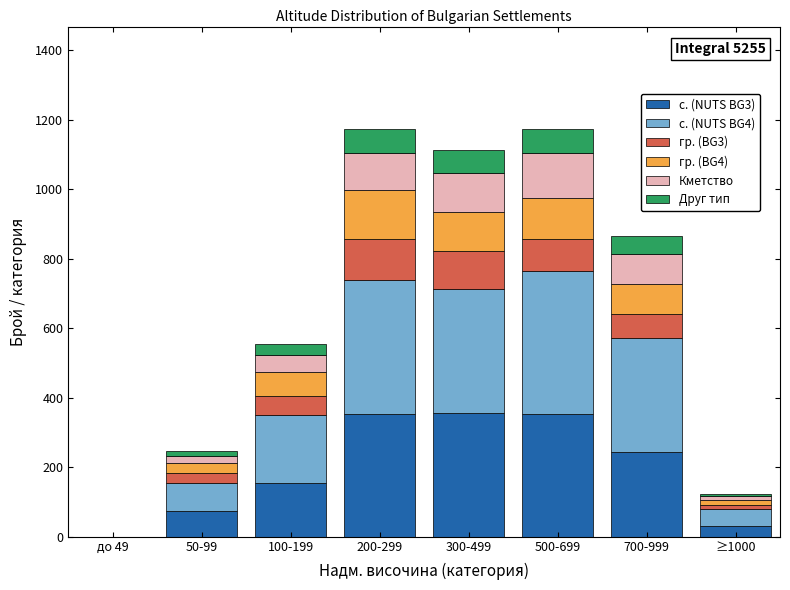

The value of с. (NUTS BG3) at 500-699 is 352.5. True or false?

True